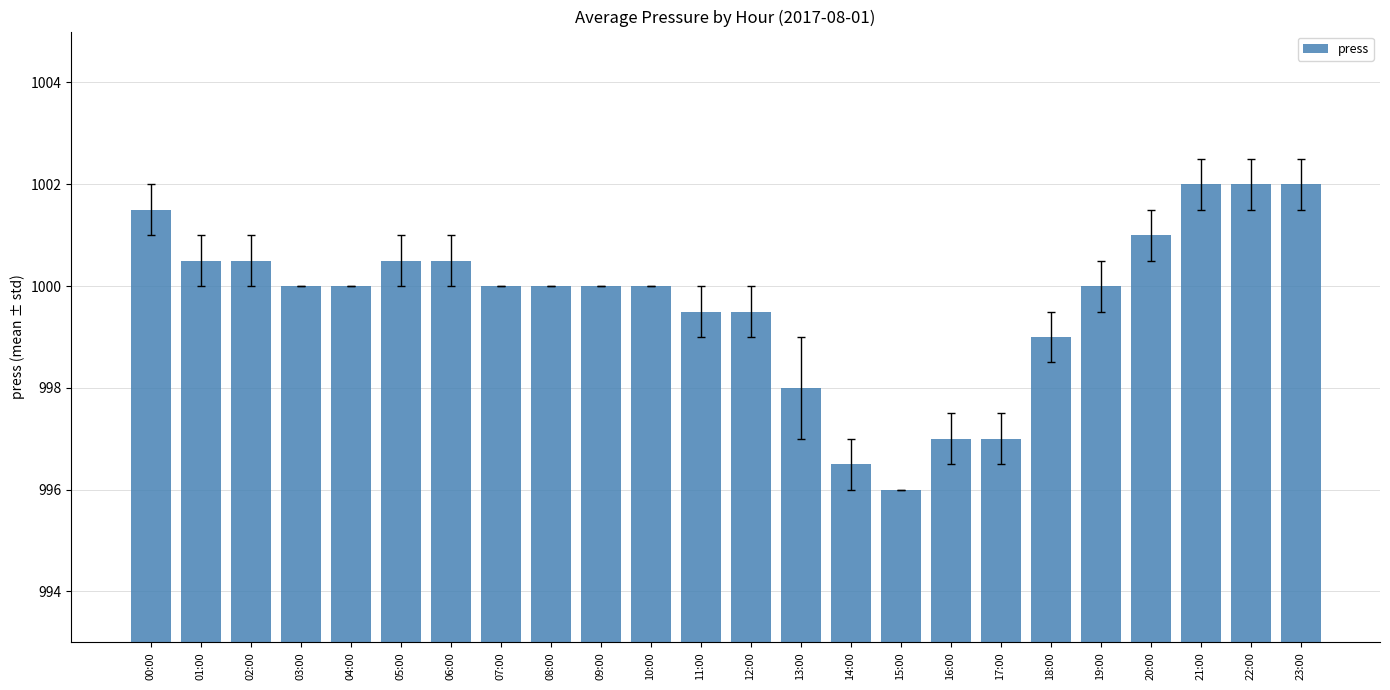

What is the smallest value displayed?

996.0